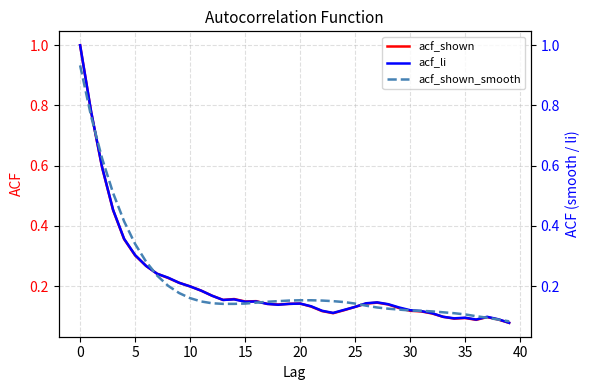

At how many categories does at least one series exceed 0?

40